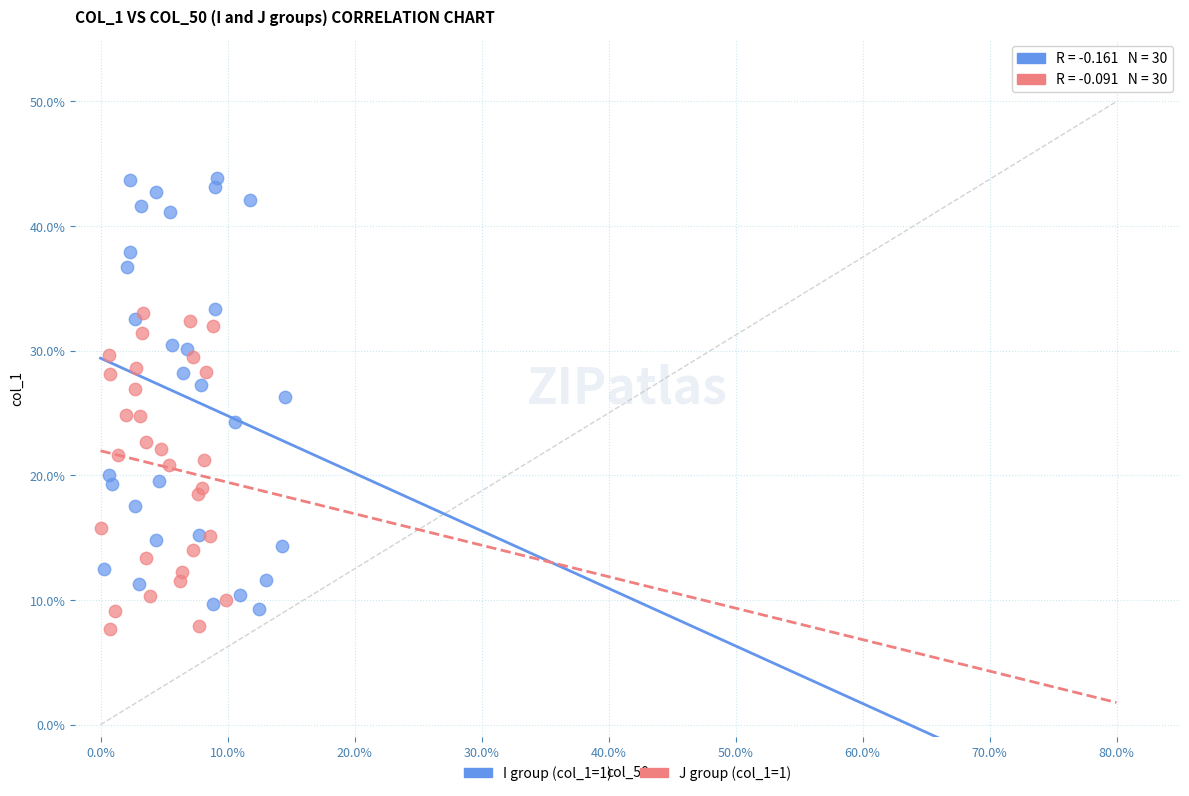

Which series reaches the maximum Y coordinate?

I group (col_1=1)